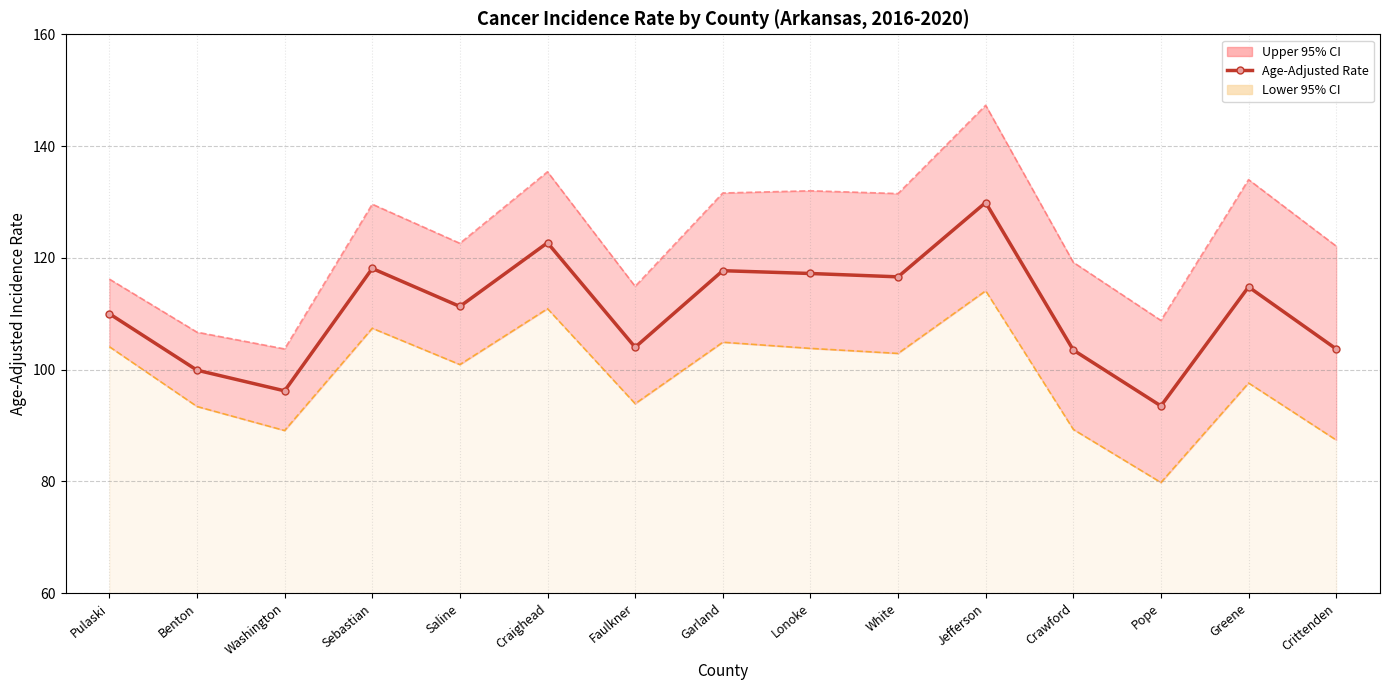

What is the average value?

110.6